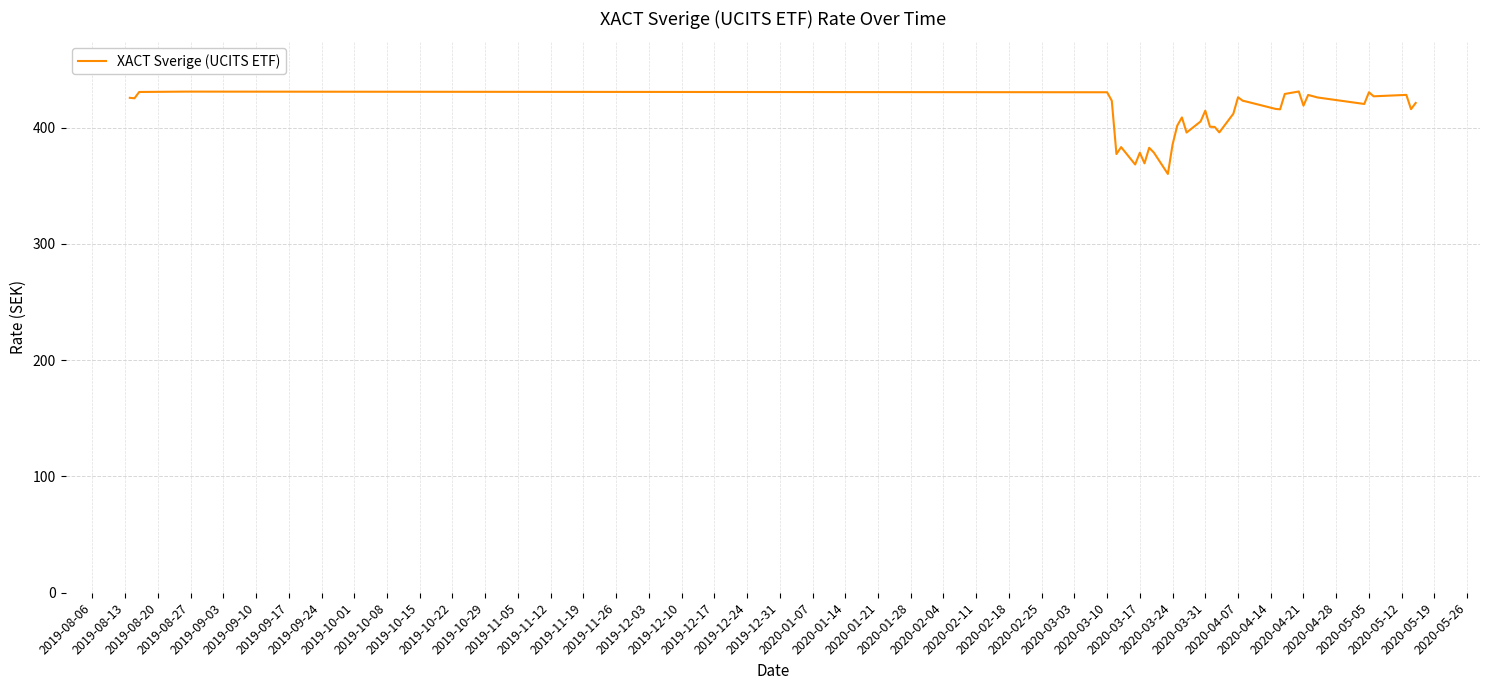

Does the chart display data point markers on the line(s)?

No